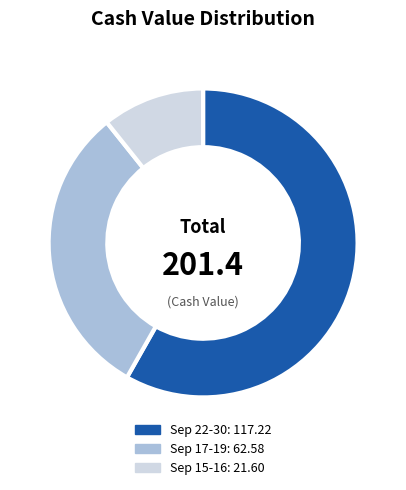

Is there any slice that represents more than half of the pie?

Yes